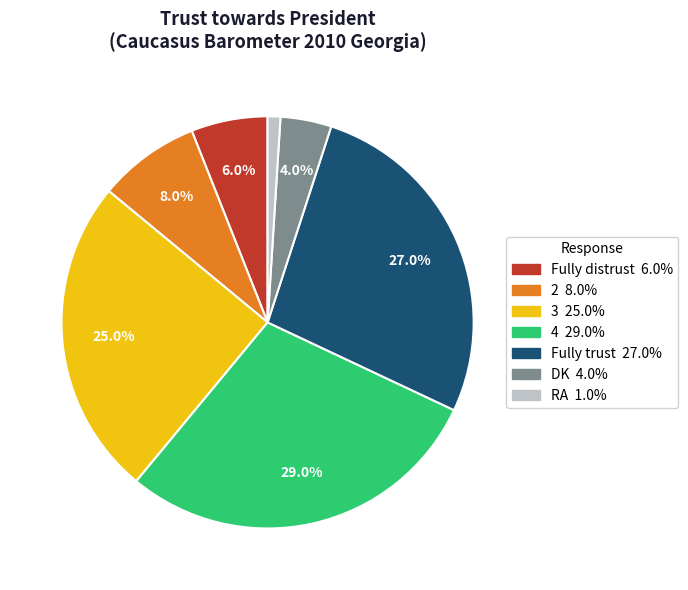

Do Fully distrust and RA together represent more than half of the pie?

No